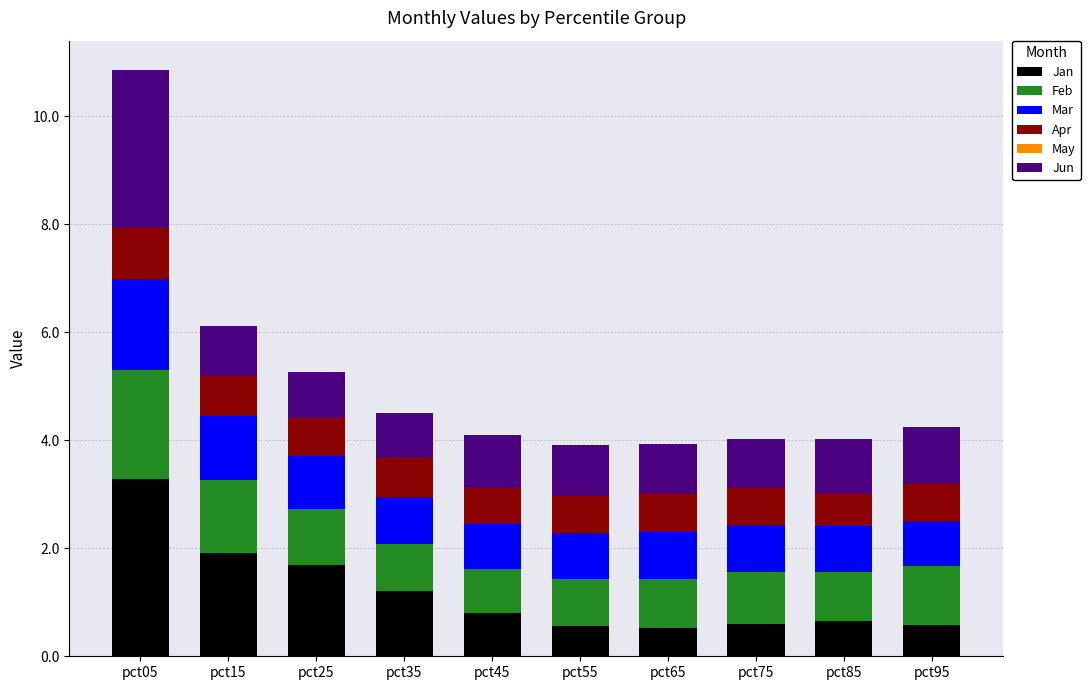

The Jan series shows 0.8 at pct35. True or false?

False